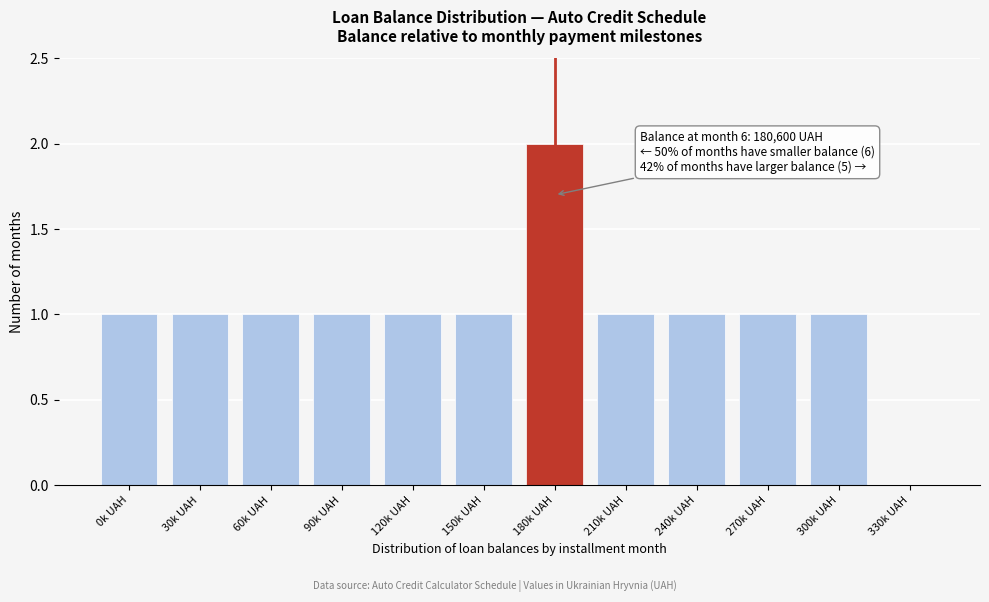

Reading left to right, list all the values displayed in this chart.

0k UAH=1	30k UAH=1	60k UAH=1	90k UAH=1	120k UAH=1	150k UAH=1	180k UAH=2	210k UAH=1	240k UAH=1	270k UAH=1	300k UAH=1	330k UAH=0